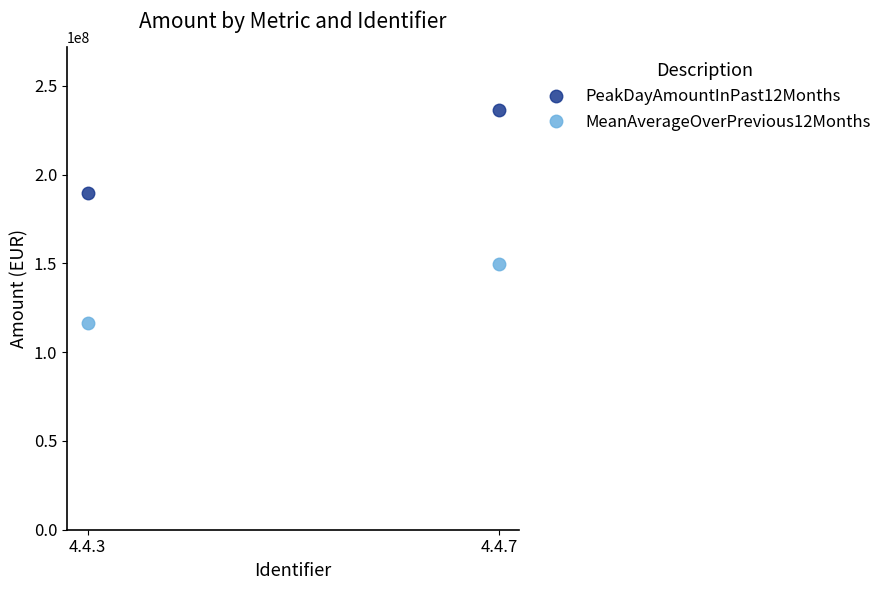

List the series in order of their overall mean, lowest first.

MeanAverageOverPrevious12Months, PeakDayAmountInPast12Months